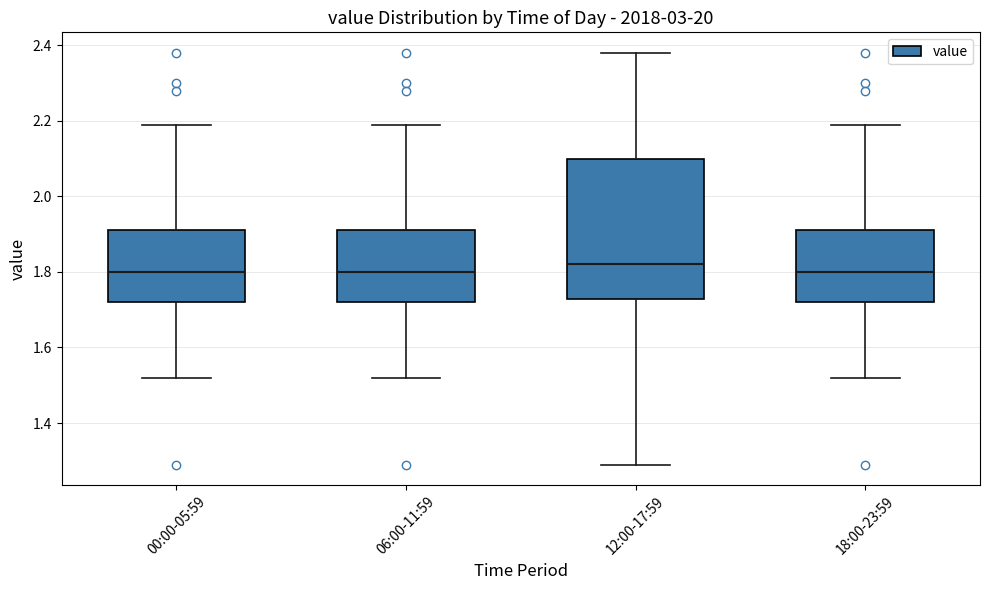

Where is the lower edge of the box for 06:00-11:59 on the y-axis? The values are not printed on the chart, so give them approximately, as read against the axis.

1.72